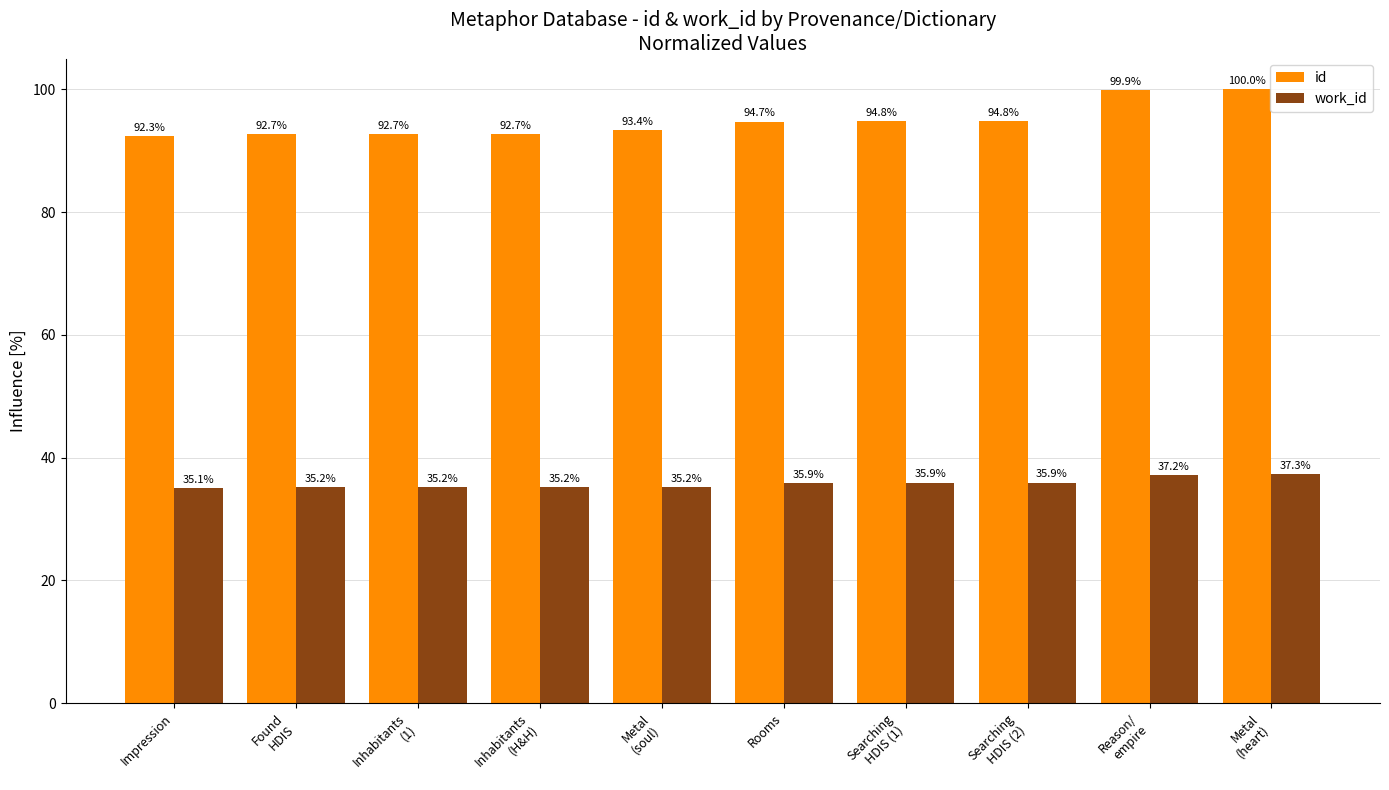

What are all the series names shown in the legend?

id, work_id